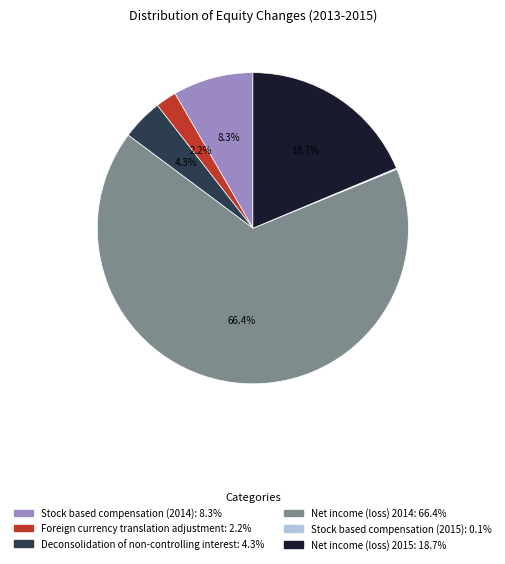

Between Net income (loss) 2015 and Stock based compensation (2014), which is larger?

Net income (loss) 2015